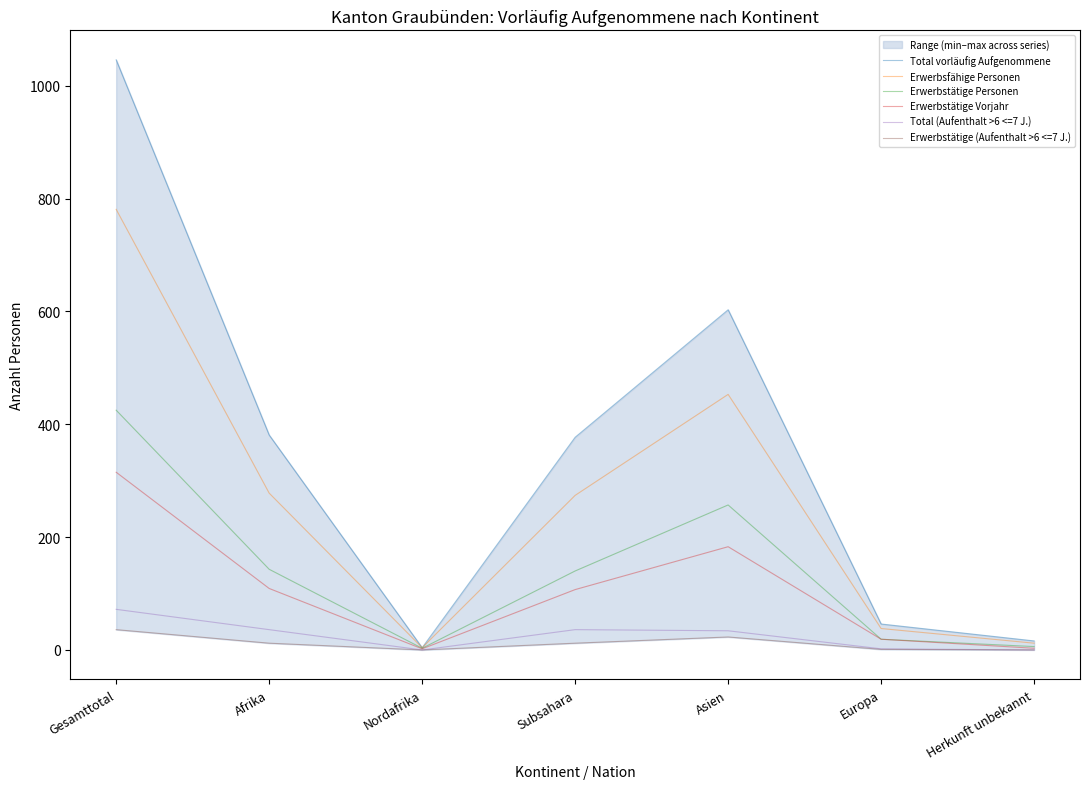

What is the sum of the Total (Aufenthalt >6 <=7 J.) values at Nordafrika and Subsahara?

36